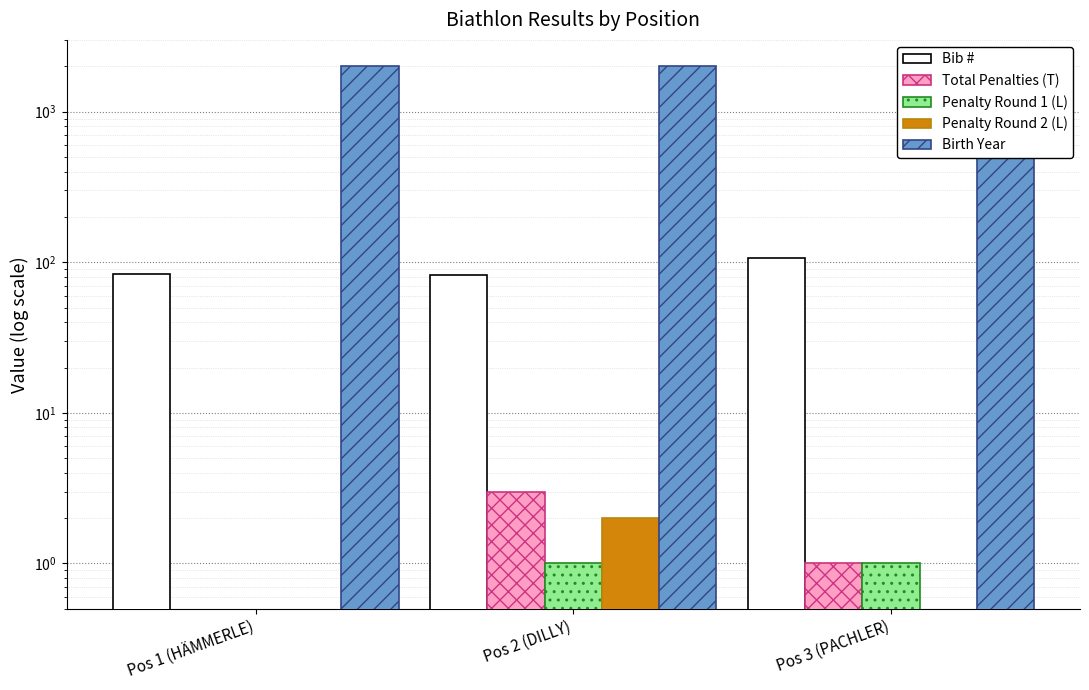

At which label does Penalty Round 2 (L) reach its minimum?

Pos 1 (HÄMMERLE)